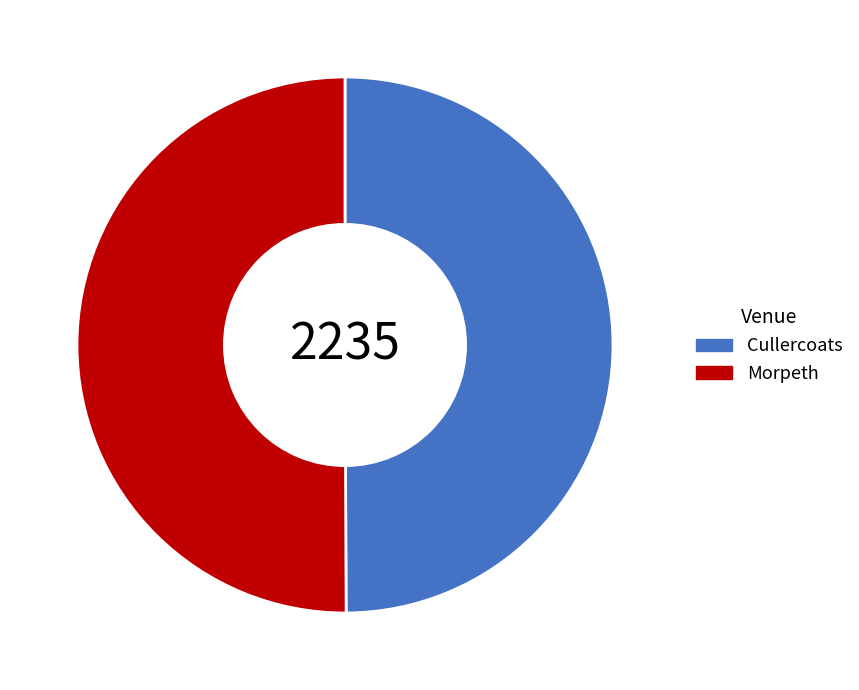

Is the sum of Morpeth and Cullercoats greater than half?

Yes